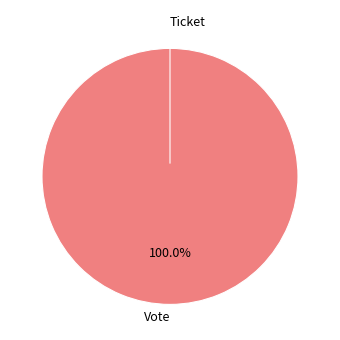

The Vote slice represents 99% of the pie. True or false?

False